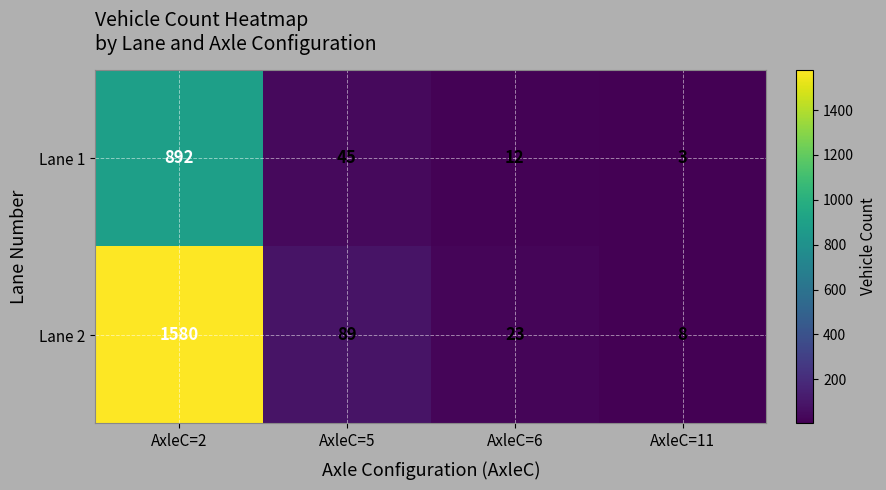

Between AxleC=2 and AxleC=5, which series saw the biggest shift?

Lane 2